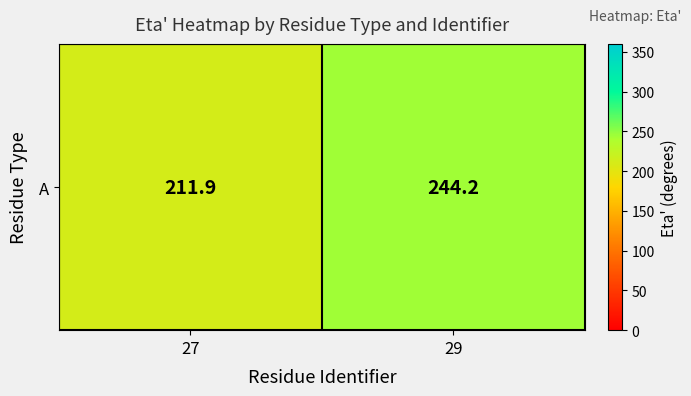

What is the sum of all values?

456.1